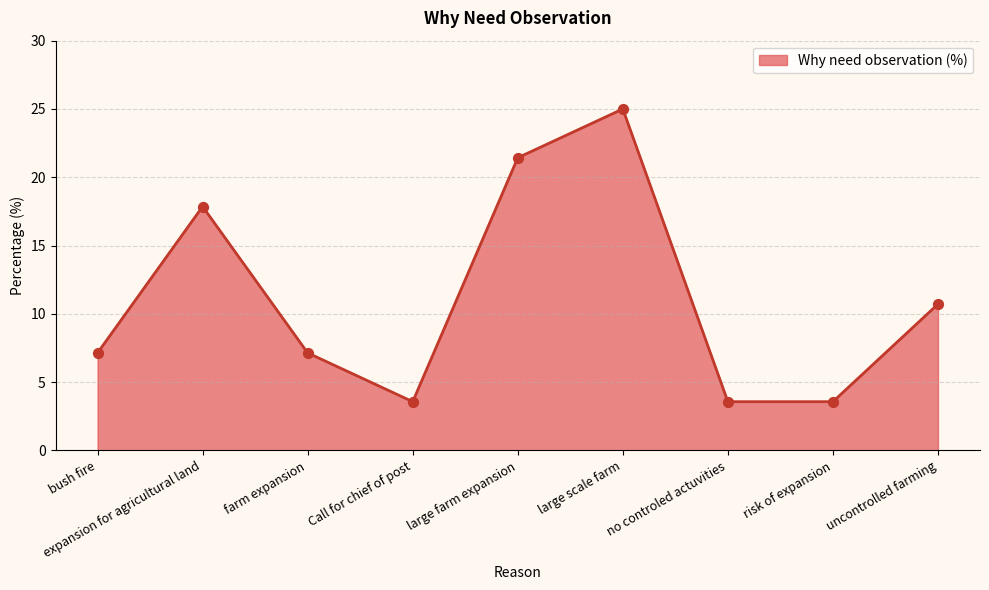

What is the change in value from Call for chief of post to large farm expansion?

+17.9